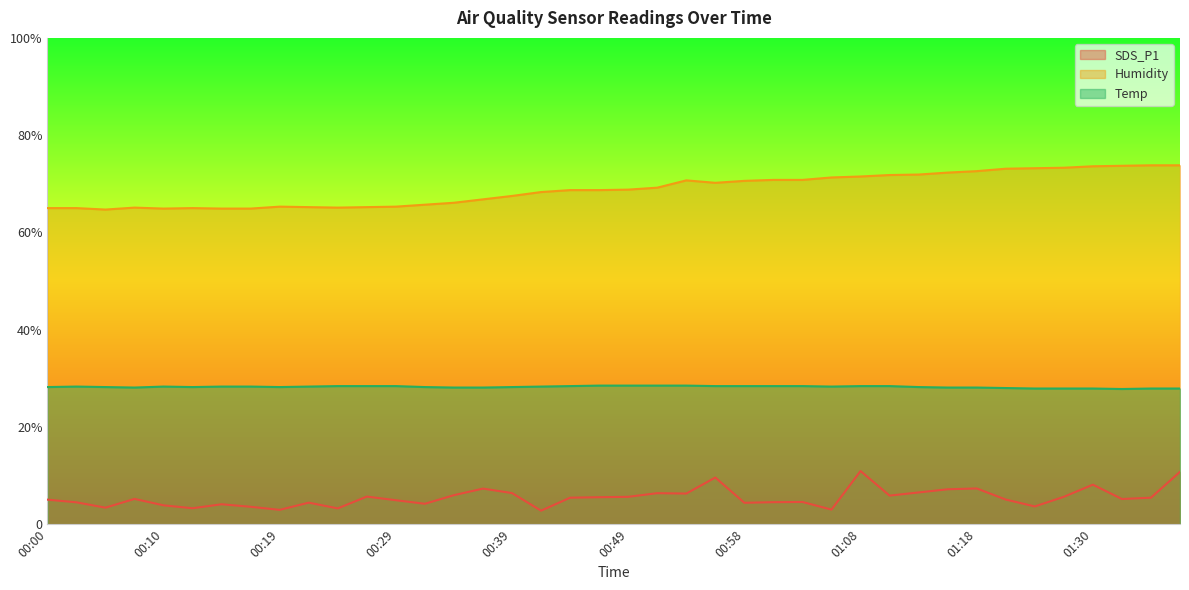

What is the approximate value of Humidity at 01:06?

71.3